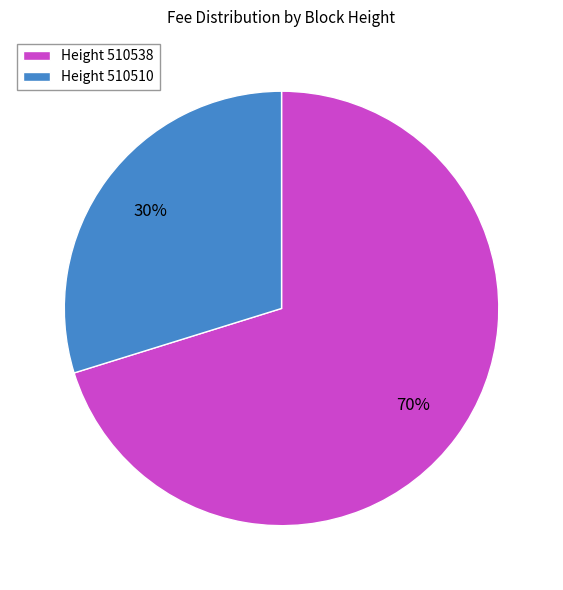

What is the largest slice in the pie chart?

Height 510538